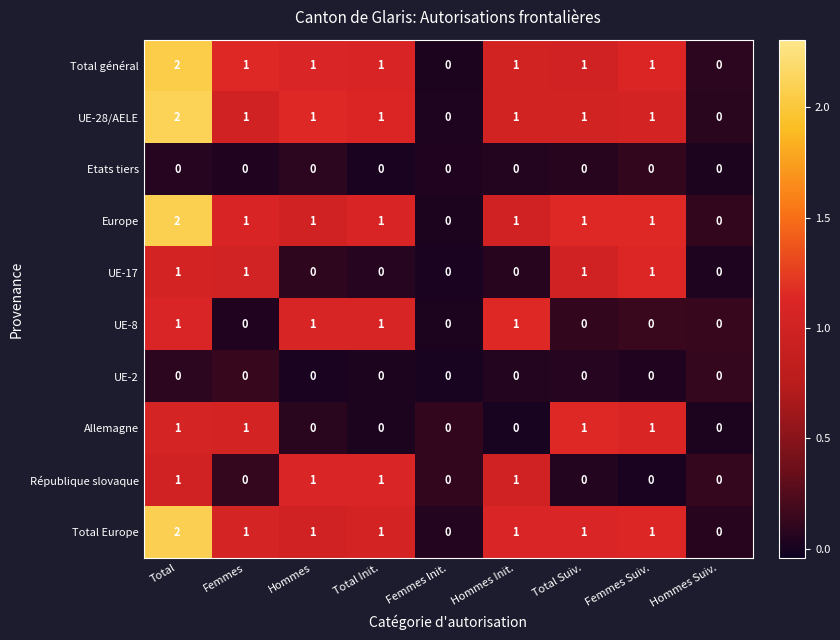

Count the UE-17 values in the range 0 to 1.

9